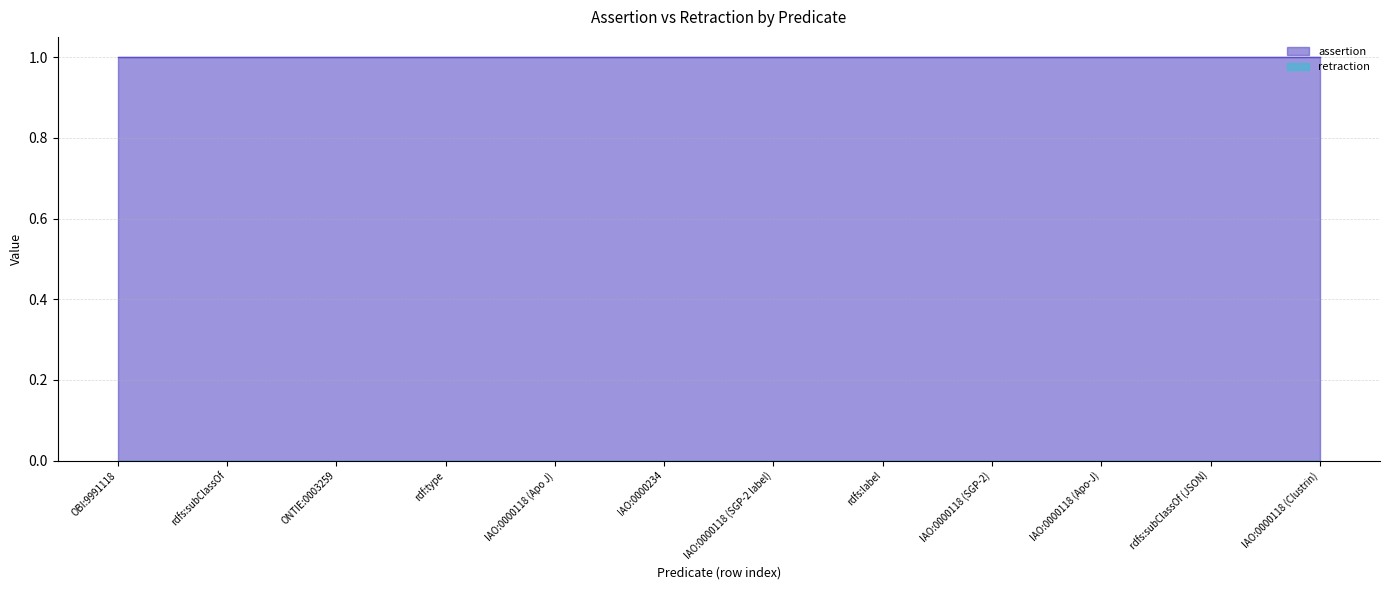

Which series has the largest total across all categories?

assertion